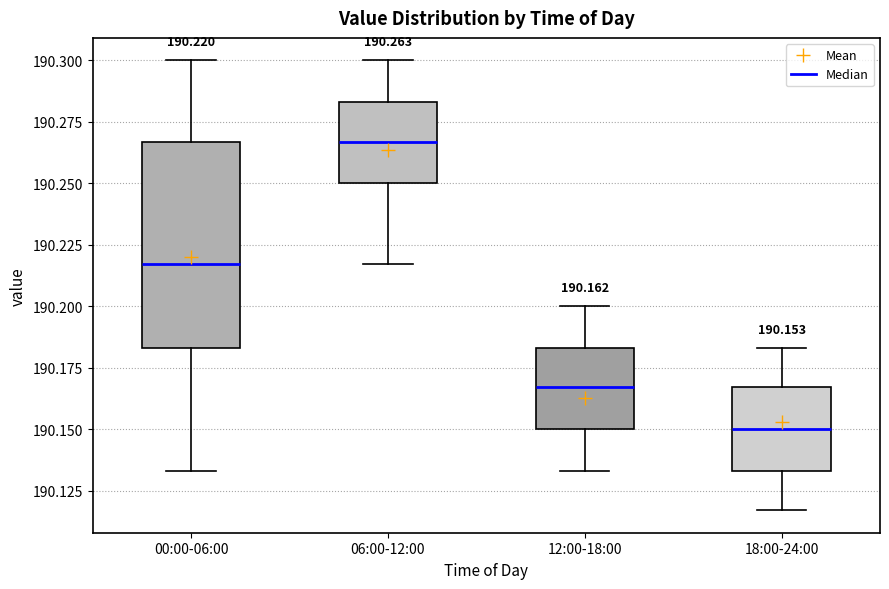

Comparing the boxes themselves (not the whiskers), which one is the tallest?

00:00-06:00